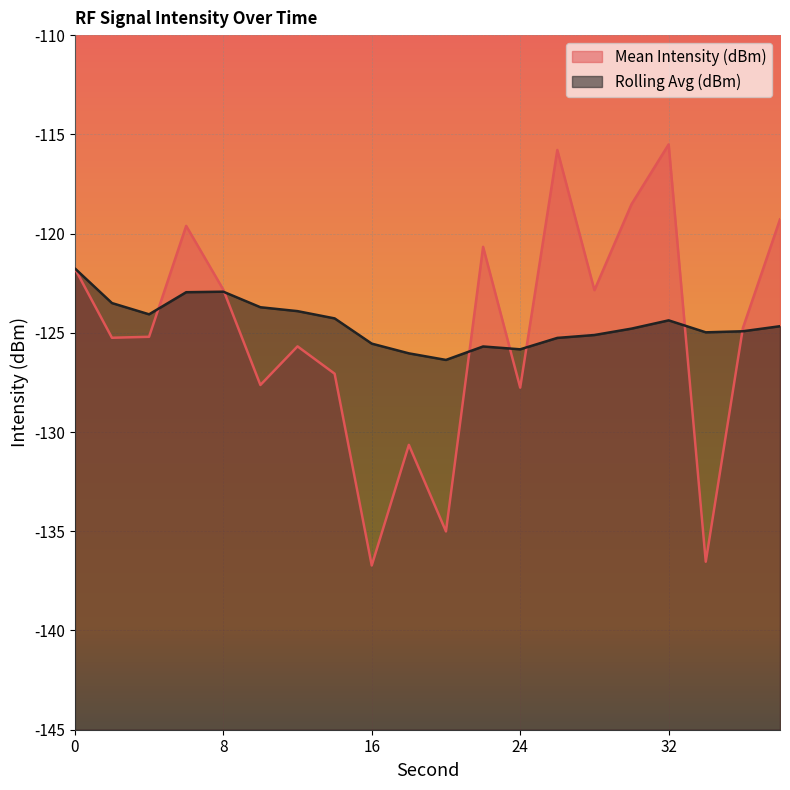

How many intersections are there between Mean Intensity (dBm) and Rolling Avg (dBm)?

7